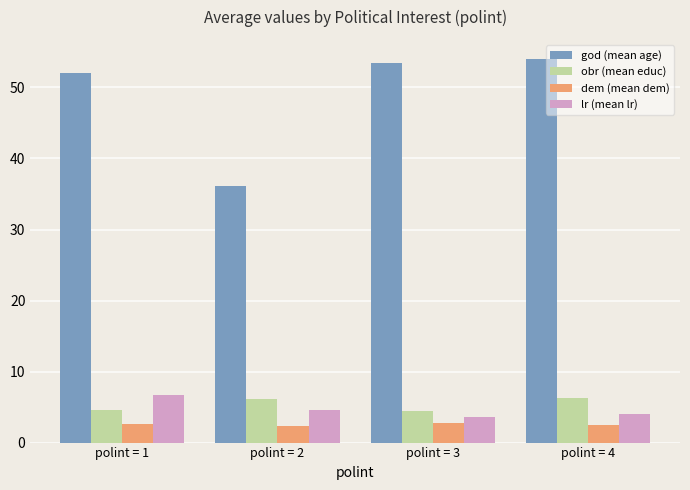

Are the bars horizontal?

No